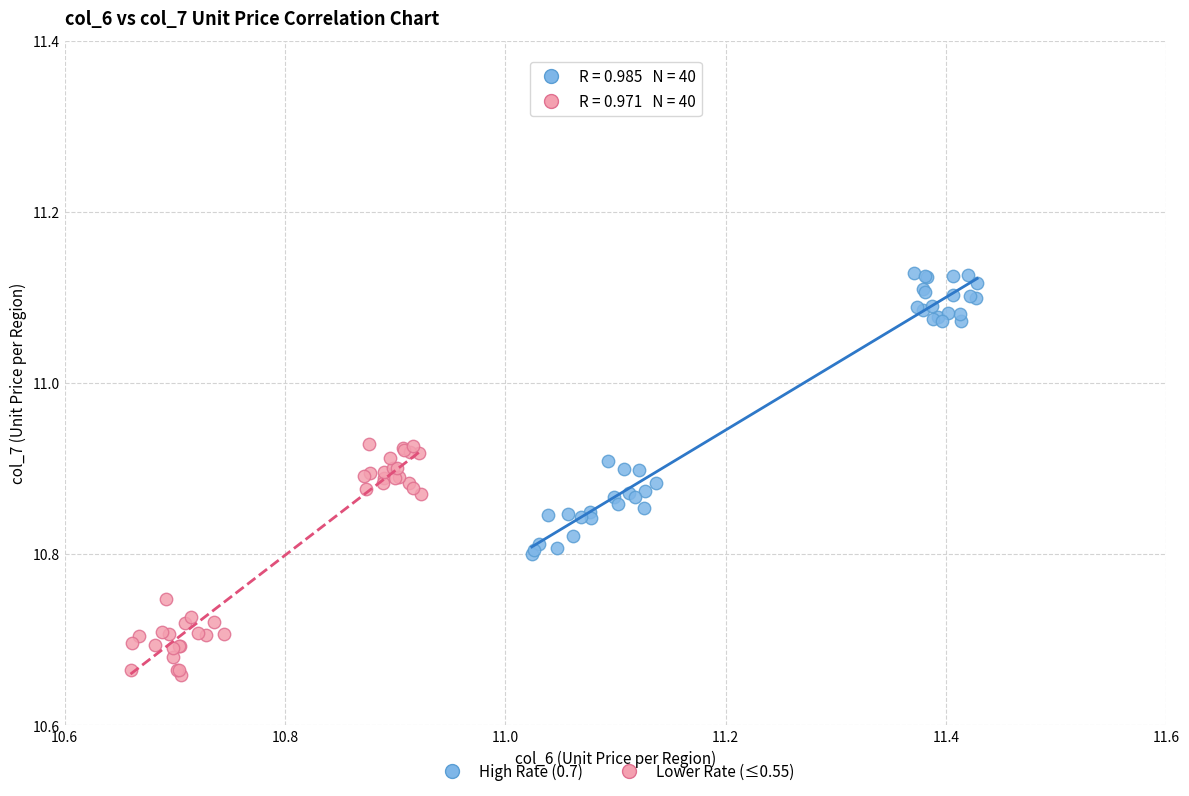

Which series contains the highest Y value?

High Rate (0.7)